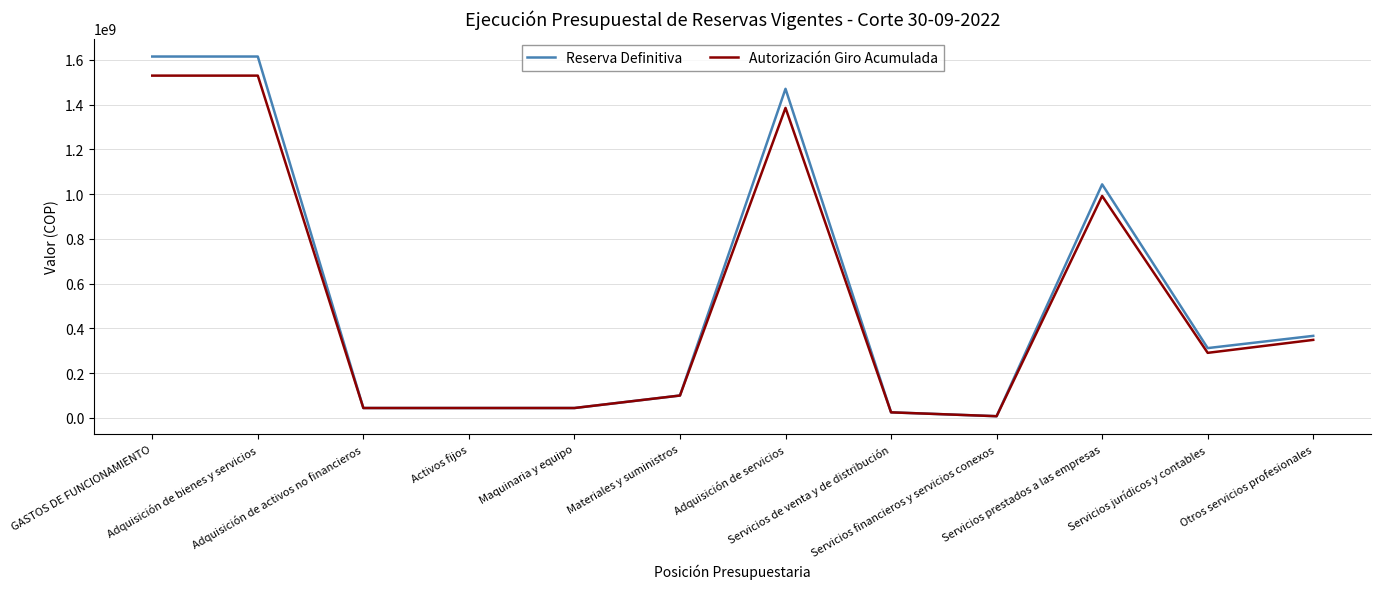

List the series in order of their peak value, lowest first.

Autorización Giro Acumulada, Reserva Definitiva